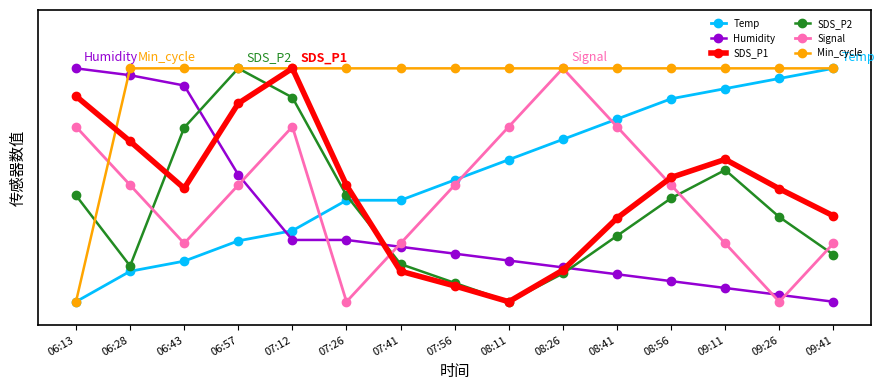

The value of SDS_P2 at 06:28 is 0.1. True or false?

False